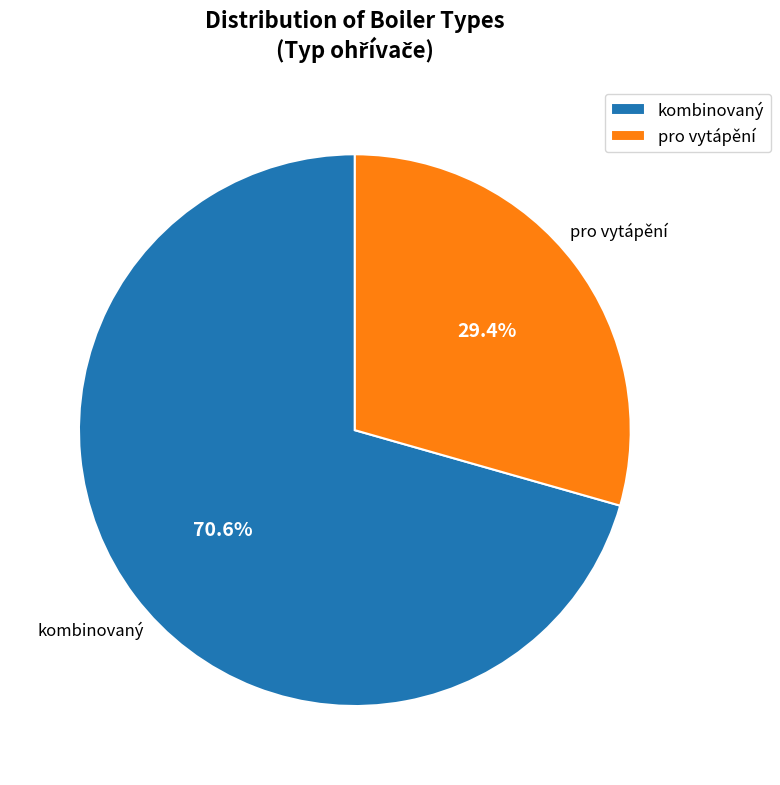

Which category accounts for the majority?

kombinovaný